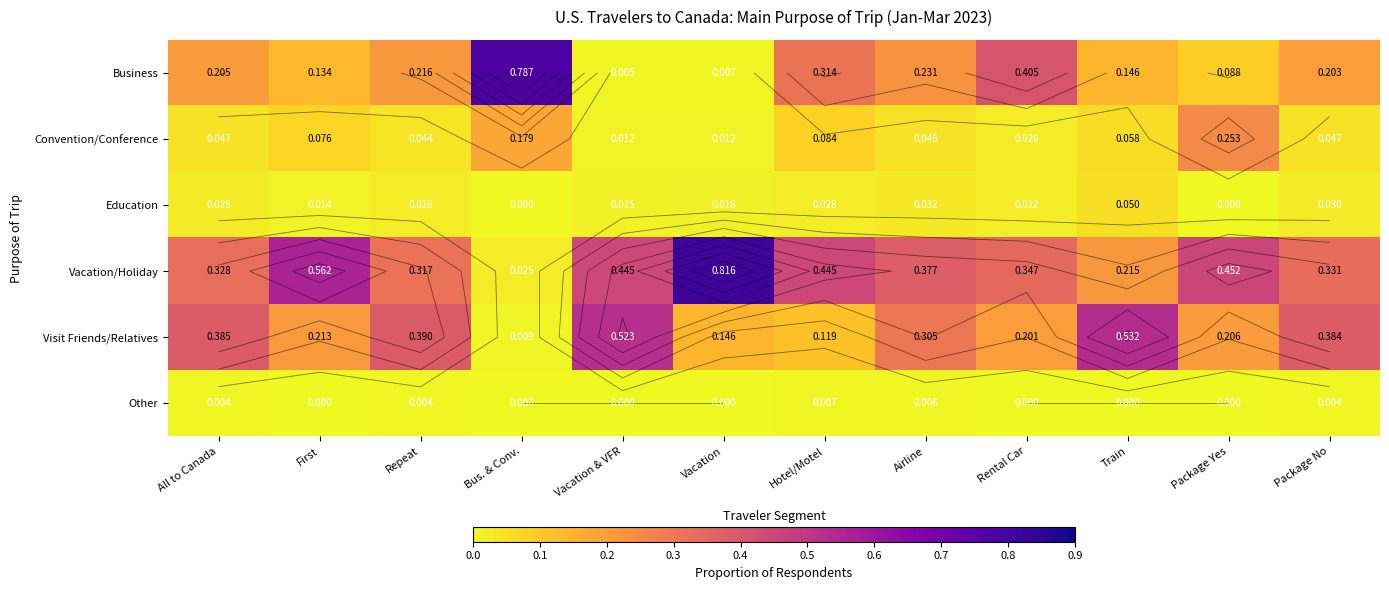

Is the value of Visit Friends/Relatives at Vacation & VFR greater than the value of Business at Vacation & VFR?

Yes